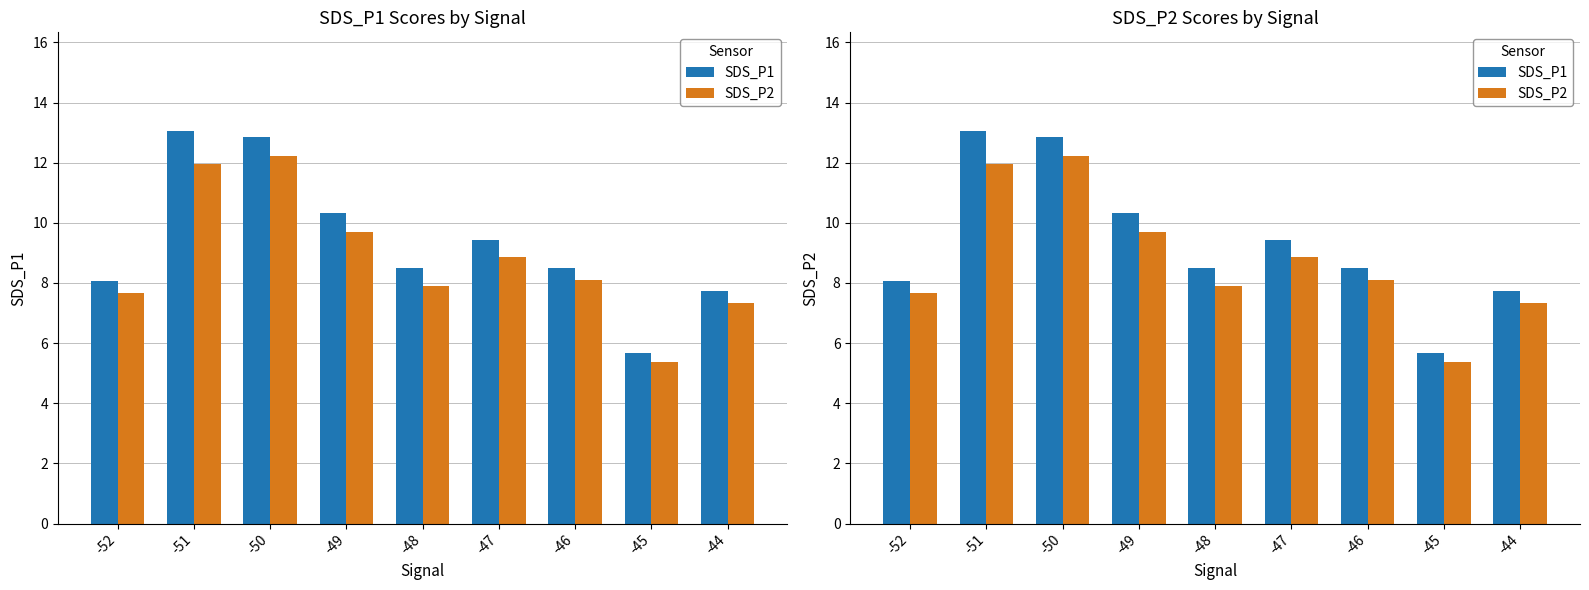

Which series has the widest spread of values?

SDS_P1